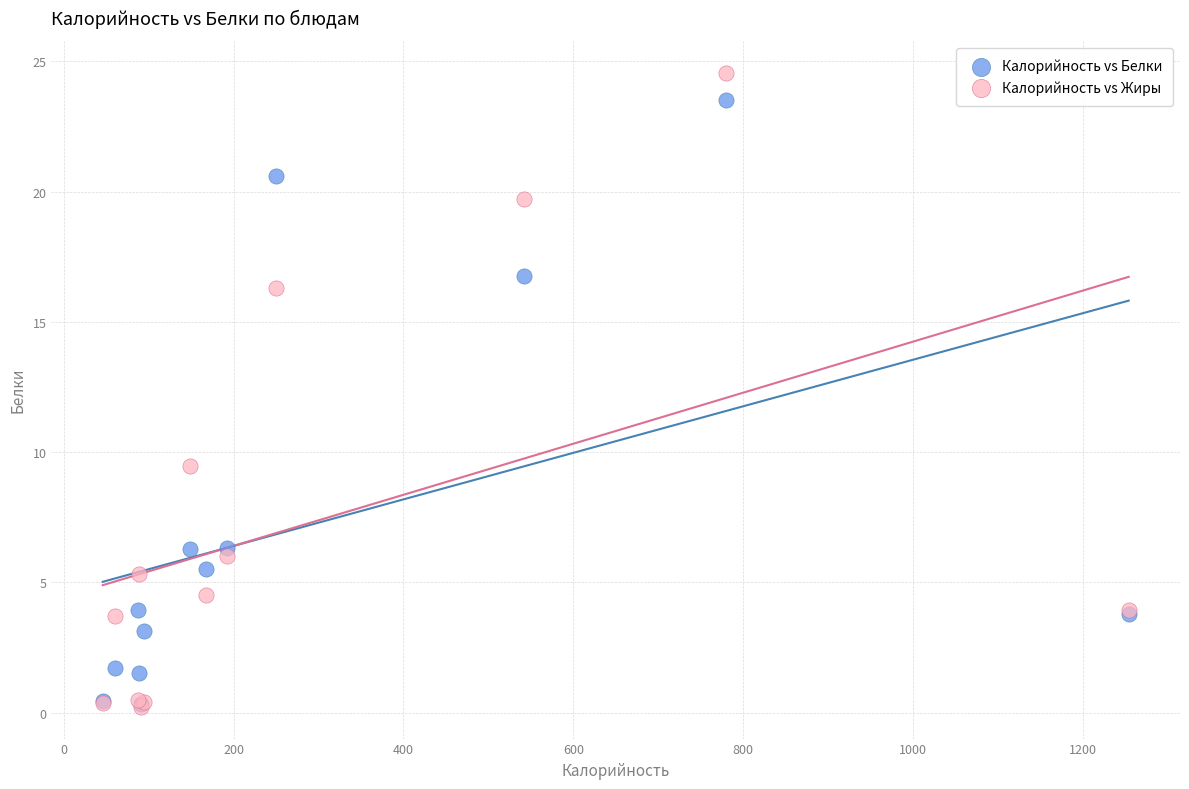

Across all series, what Y value is closest to 12?

9.5